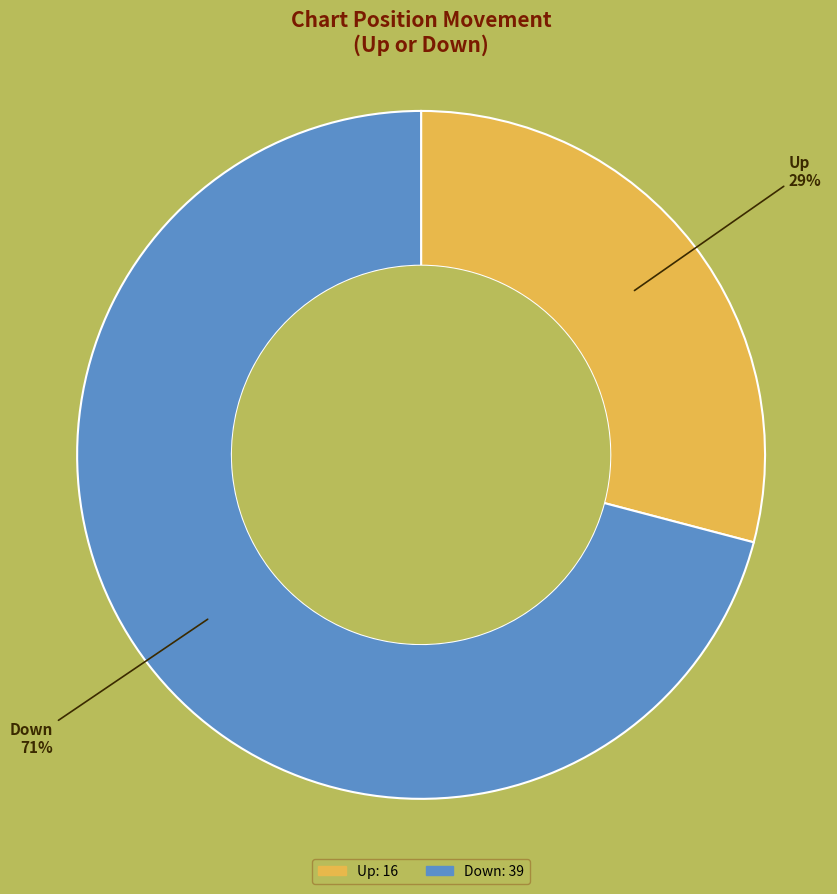

Which slice is the largest?

Down